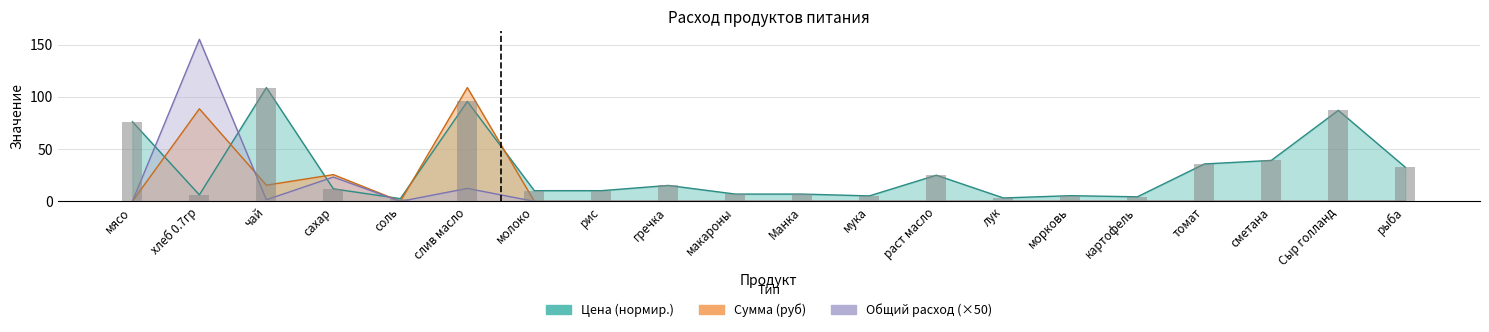

At which category is the sum across all series the highest?

хлеб 0.7гр